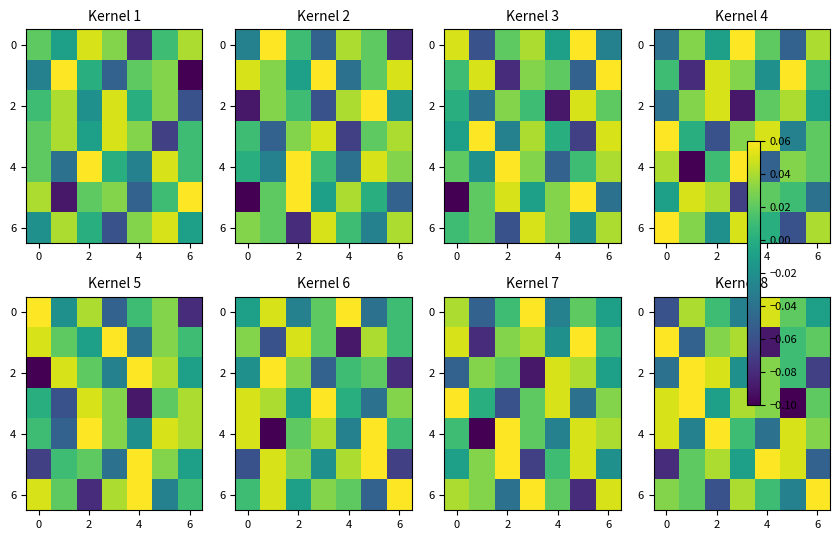

What is the maximum value for 6?

0.1